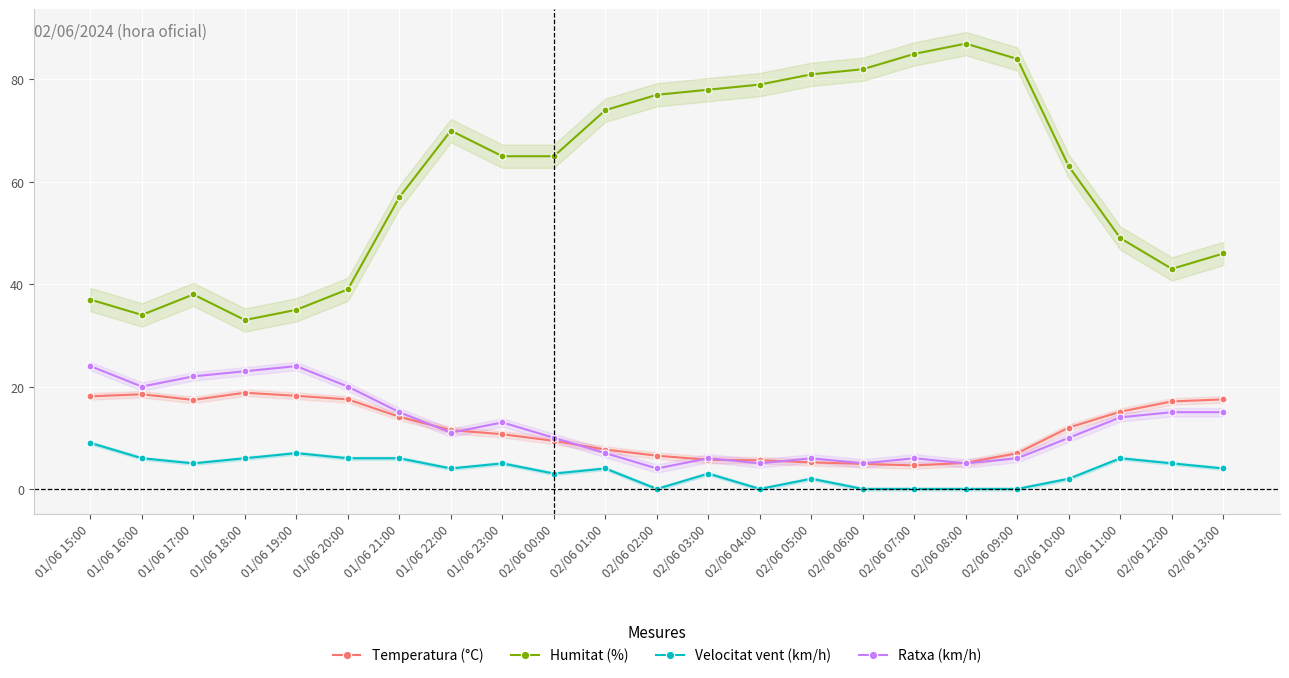

Which has a higher value, 02/06 08:00 or 02/06 02:00?

02/06 02:00